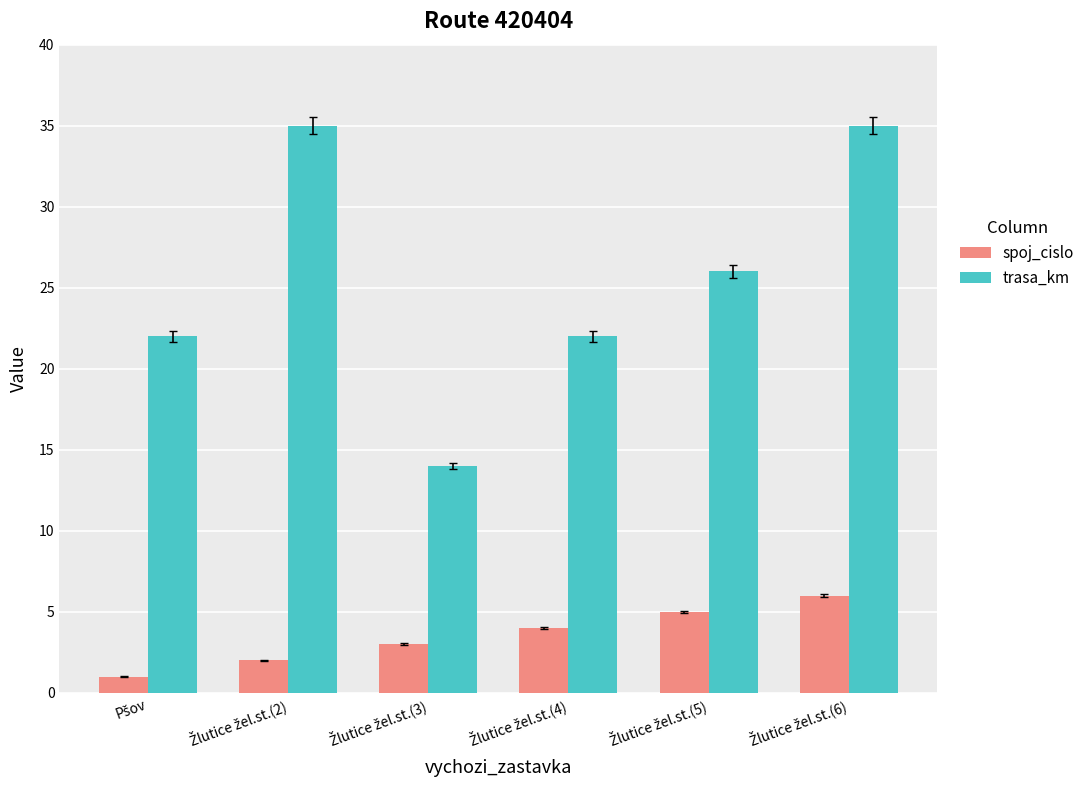

What is the sum of all trasa_km values?

154